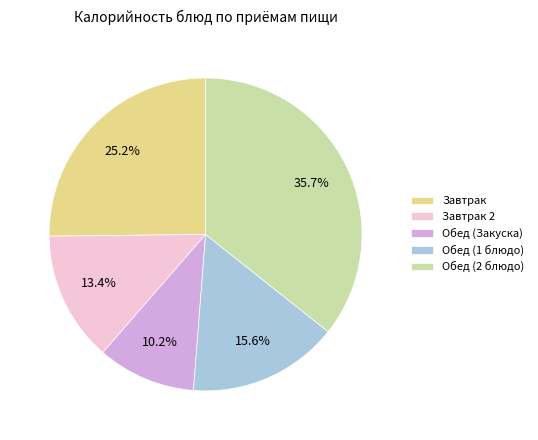

What is the largest slice in the pie chart?

Обед (2 блюдо)